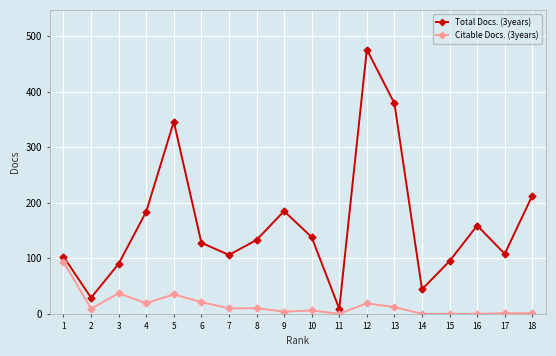

What is the greatest value displayed?

476